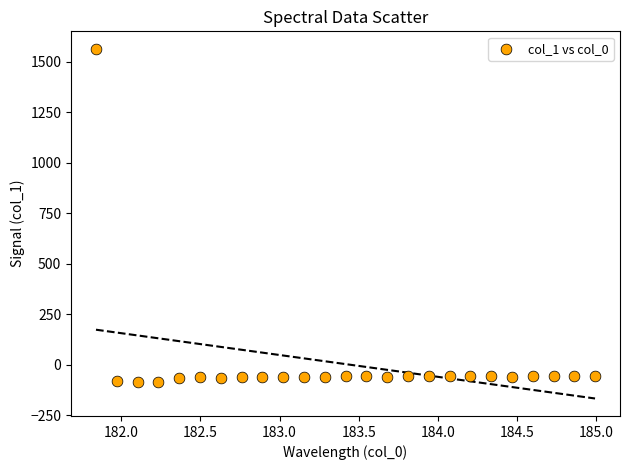

What is the range of Y values (max minus min)?

1651.1